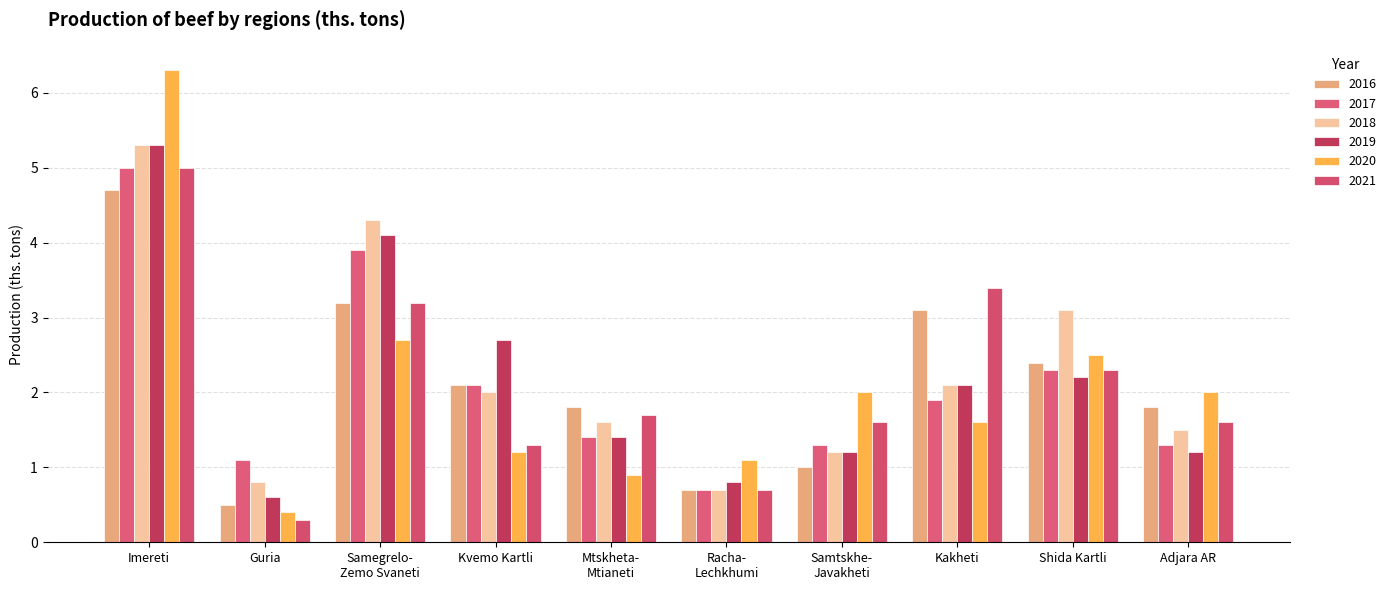

List the series in order of their peak value, highest first.

2020, 2019, 2018, 2017, 2021, 2016